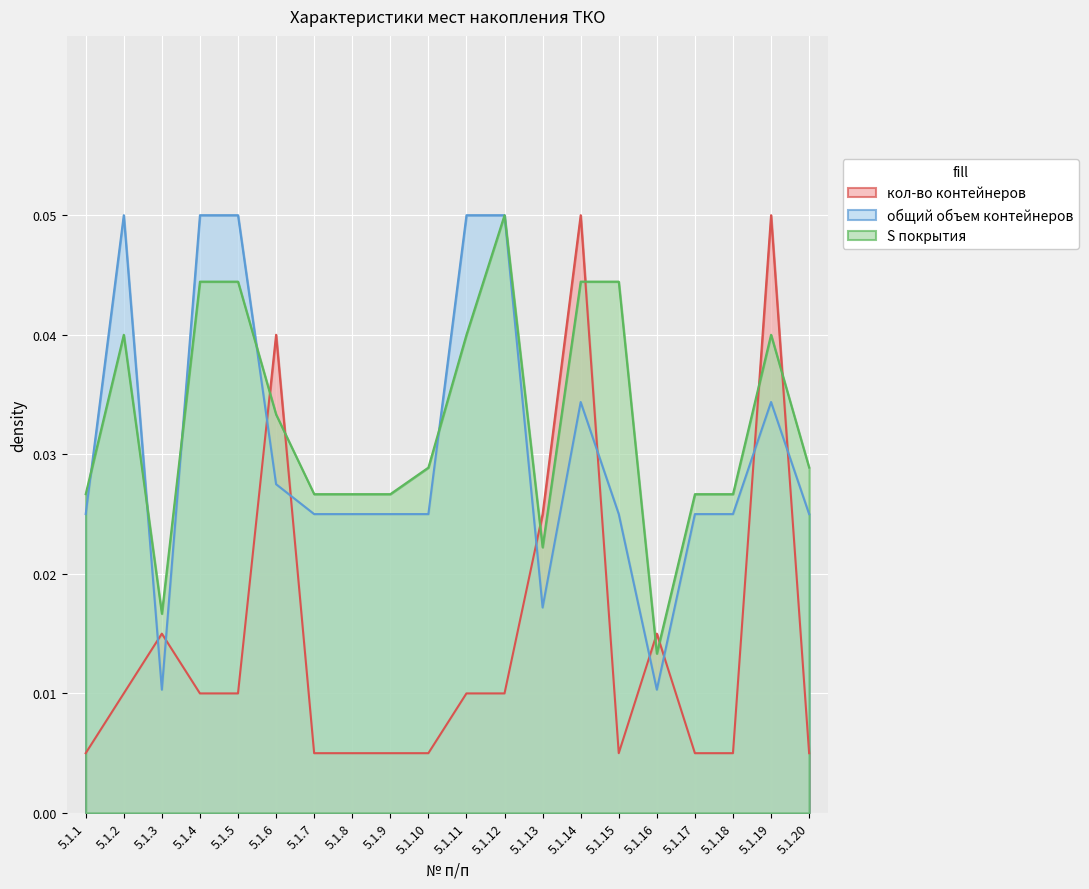

Reading right to left, extract all data points from this chart.

кол-во контейнеров: 0.0	0.1	0.0	0.0	0.0	0.0	0.1	0.0	0.0	0.0	0.0	0.0	0.0	0.0	0.0	0.0	0.0	0.0	0.0	0.0
общий объем контейнеров: 0.0	0.0	0.0	0.0	0.0	0.0	0.0	0.0	0.1	0.1	0.0	0.0	0.0	0.0	0.0	0.1	0.1	0.0	0.1	0.0
S покрытия: 0.0	0.0	0.0	0.0	0.0	0.0	0.0	0.0	0.1	0.0	0.0	0.0	0.0	0.0	0.0	0.0	0.0	0.0	0.0	0.0